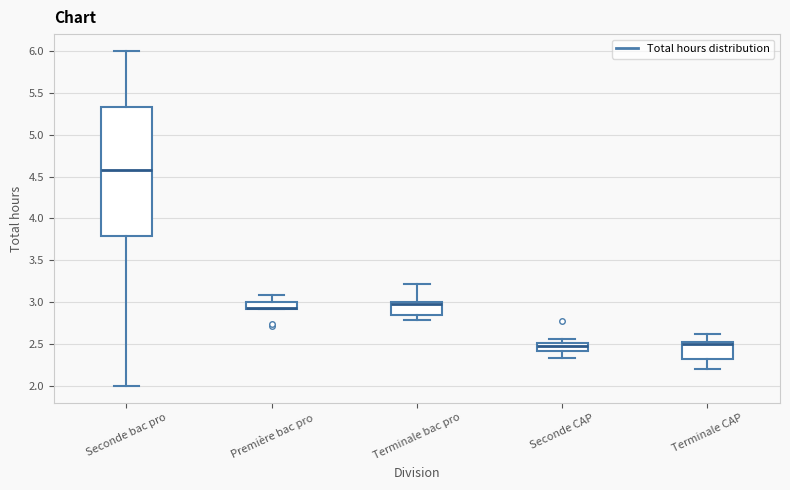

Which box is the tallest, from its lower edge to its upper edge?

Seconde bac pro